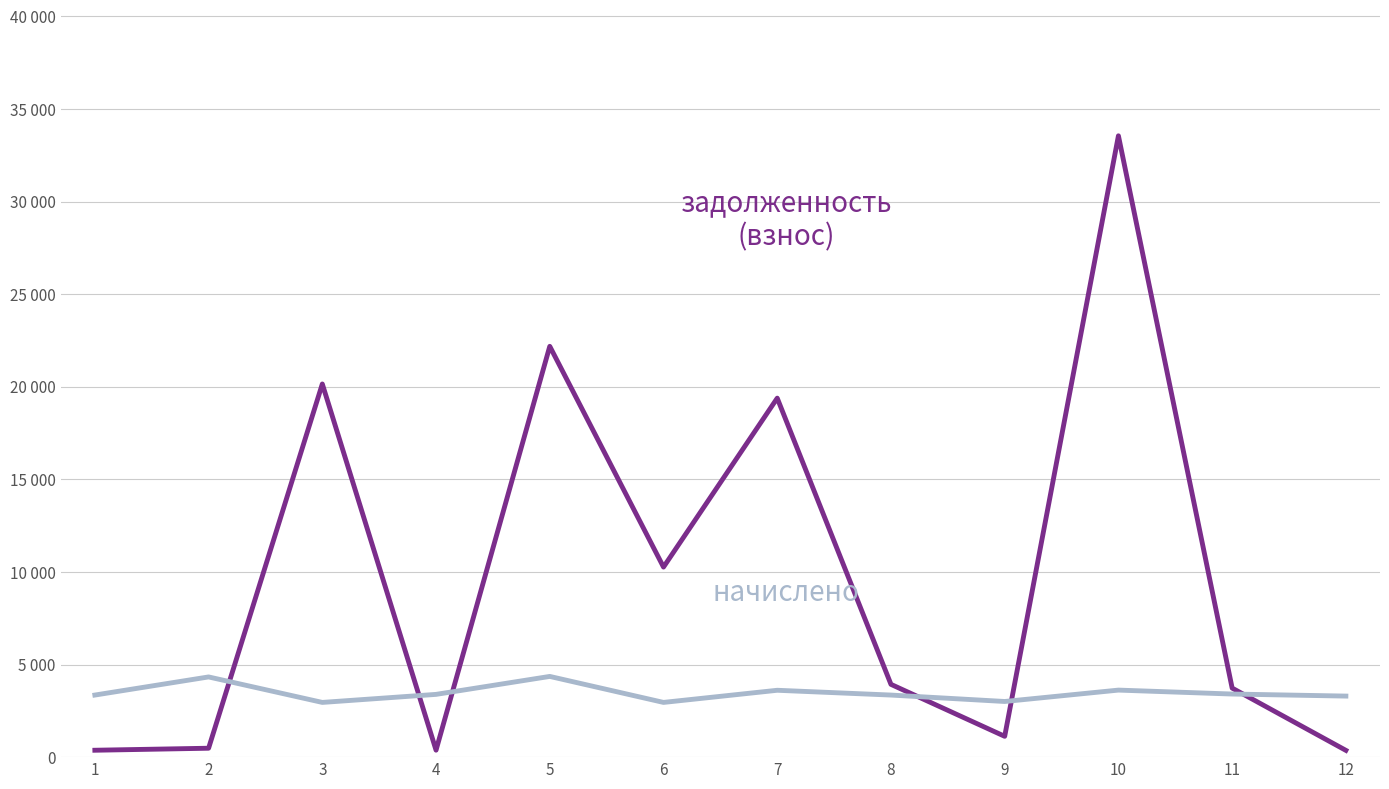

Which has a higher value, 12 or 5?

5